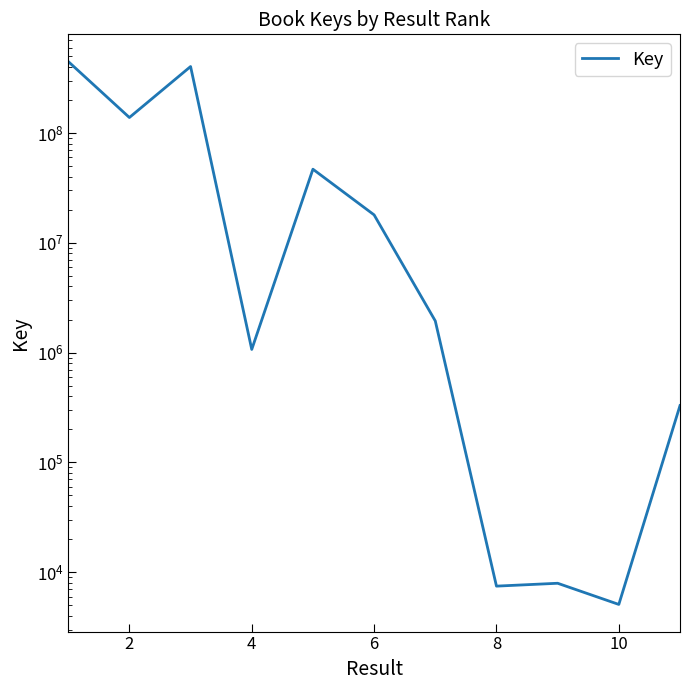

What is the change in value from 0 to 9?

-447782654